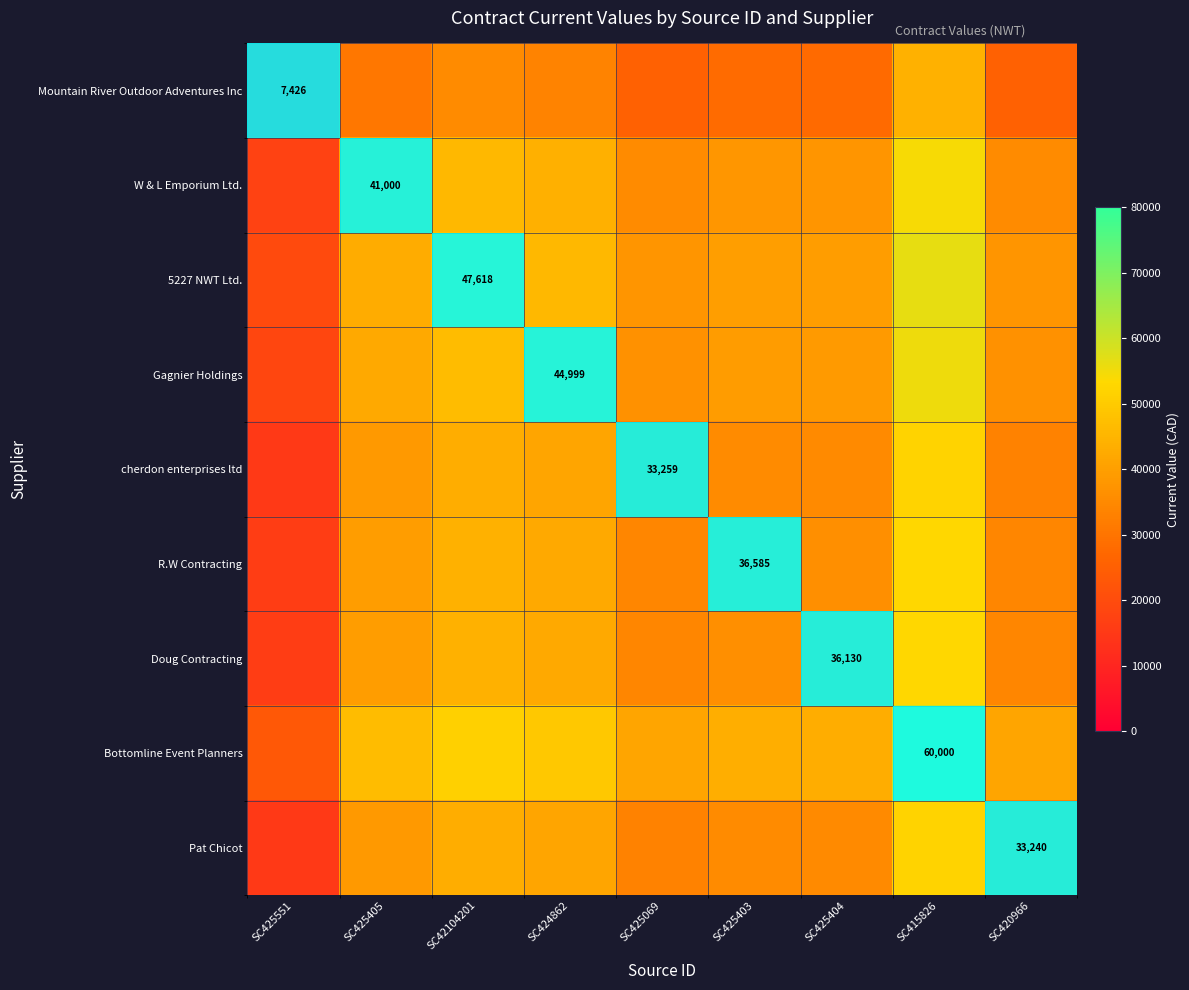

Is the value of W & L Emporium Ltd. at SC42104201 greater than the value of R.W Contracting at SC420966?

Yes